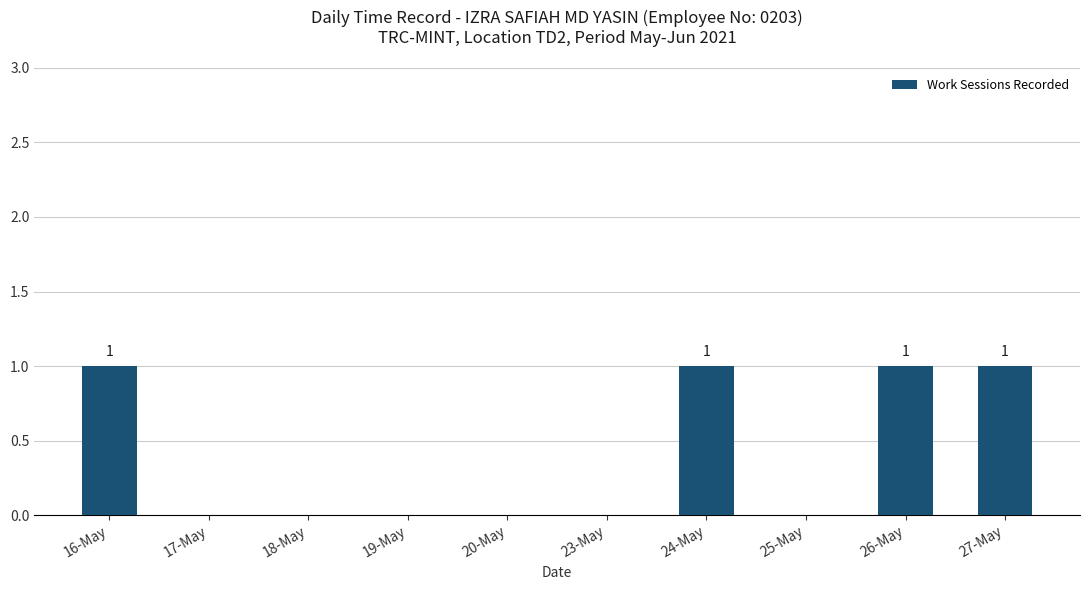

How many distinct data groups are displayed?

1